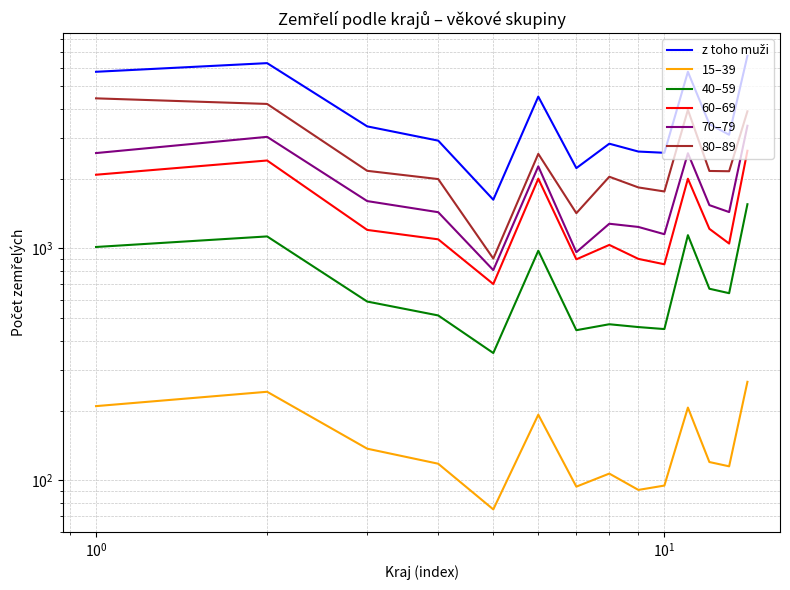

True or false: 80–89 has more than 1 interior local peaks.

True